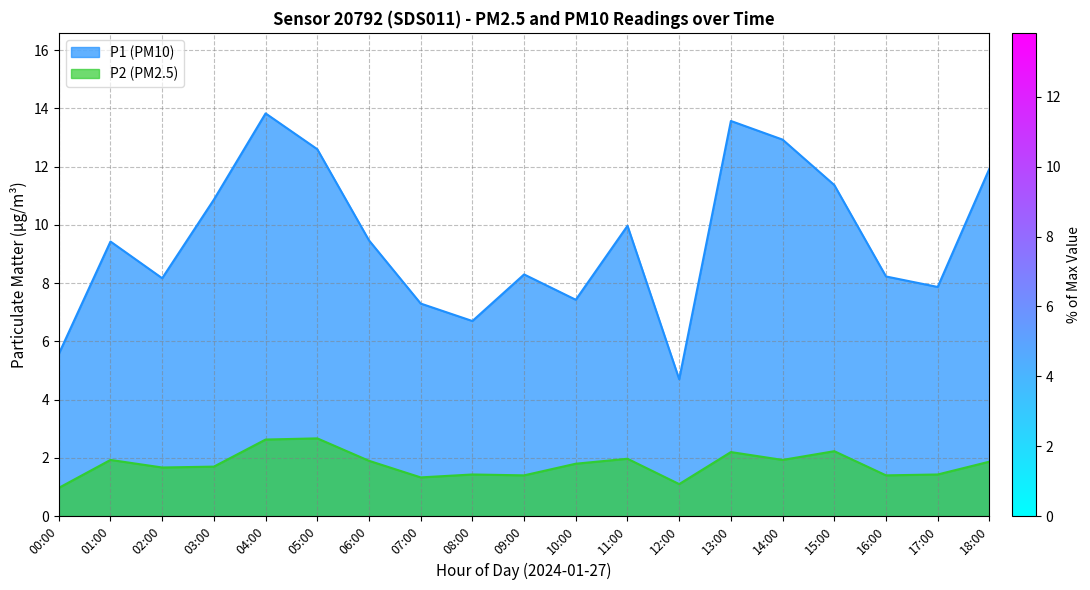

Reading left to right, list all the values displayed in this chart.

P1: 00:00=5.6	01:00=9.4	02:00=8.2	03:00=10.9	04:00=13.8	05:00=12.6	06:00=9.5	07:00=7.3	08:00=6.7	09:00=8.3	10:00=7.4	11:00=10.0	12:00=4.7	13:00=13.6	14:00=12.9	15:00=11.4	16:00=8.2	17:00=7.9	18:00=11.9
P2: 00:00=1.0	01:00=1.9	02:00=1.7	03:00=1.7	04:00=2.6	05:00=2.7	06:00=1.9	07:00=1.3	08:00=1.4	09:00=1.4	10:00=1.8	11:00=2.0	12:00=1.1	13:00=2.2	14:00=1.9	15:00=2.2	16:00=1.4	17:00=1.4	18:00=1.9